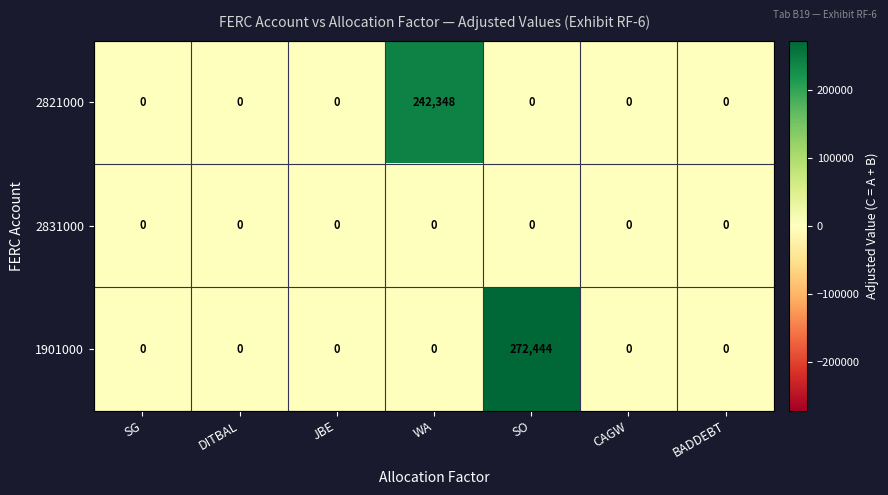

At how many categories does at least one series exceed 269141?

1